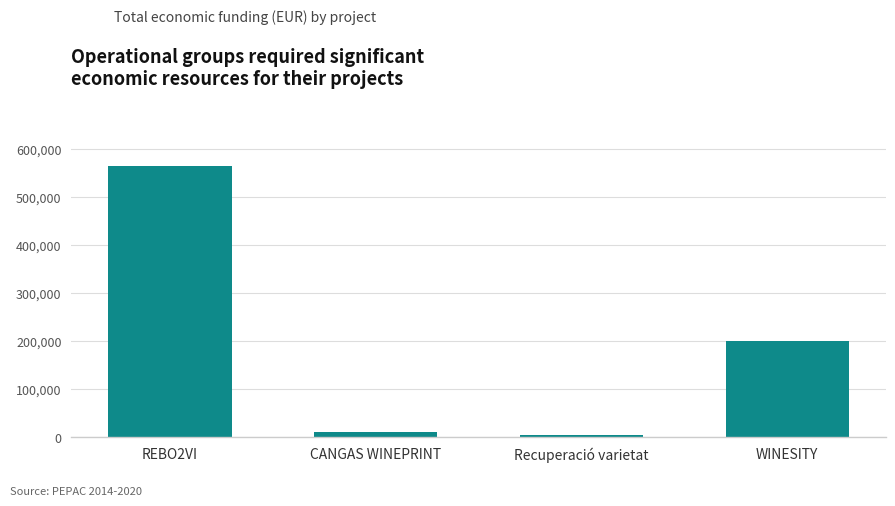

Which label corresponds to the largest value in the chart?

REBO2VI